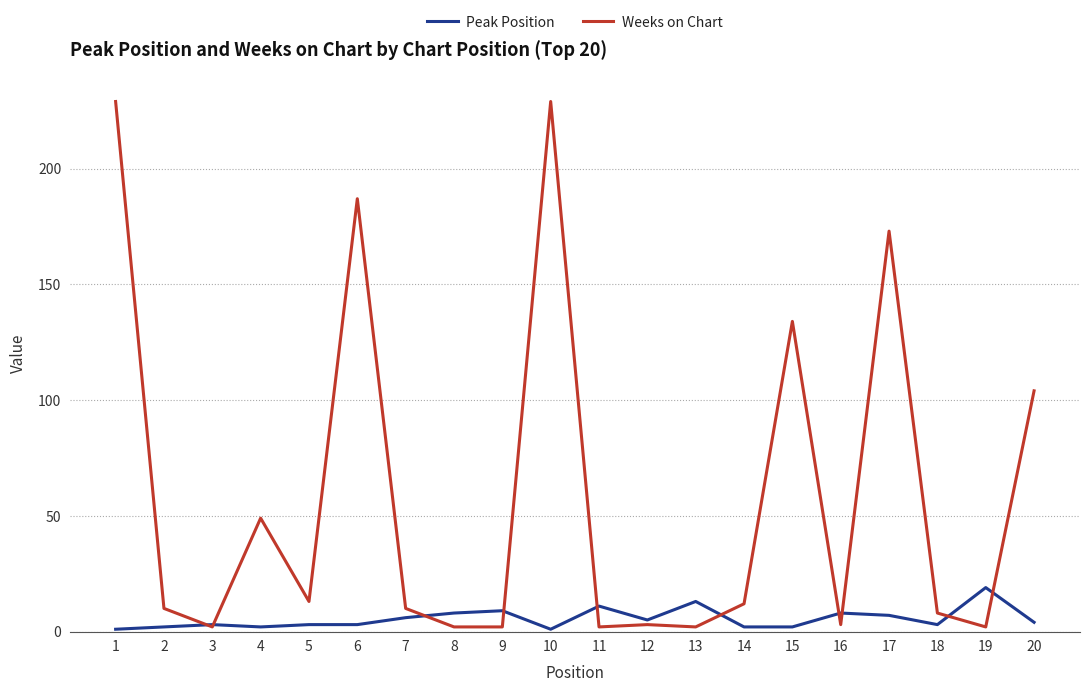

Reading right to left, list all the values displayed in this chart.

Peak Position: 4	19	3	7	8	2	2	13	5	11	1	9	8	6	3	3	2	3	2	1
Weeks on Chart: 104	2	8	173	3	134	12	2	3	2	229	2	2	10	187	13	49	2	10	229